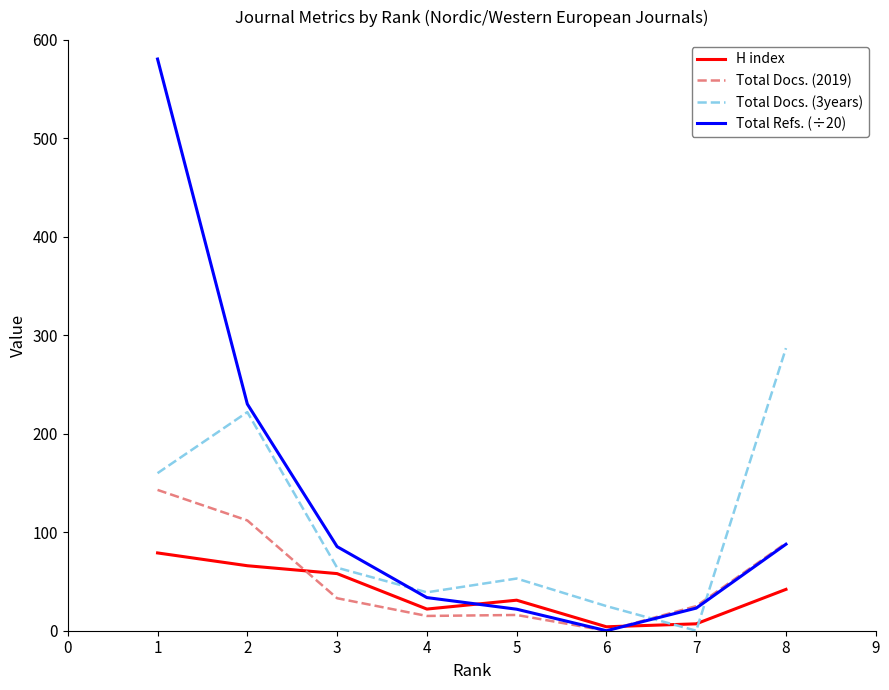

Where is the first local maximum for Total Docs. (2019)?

5